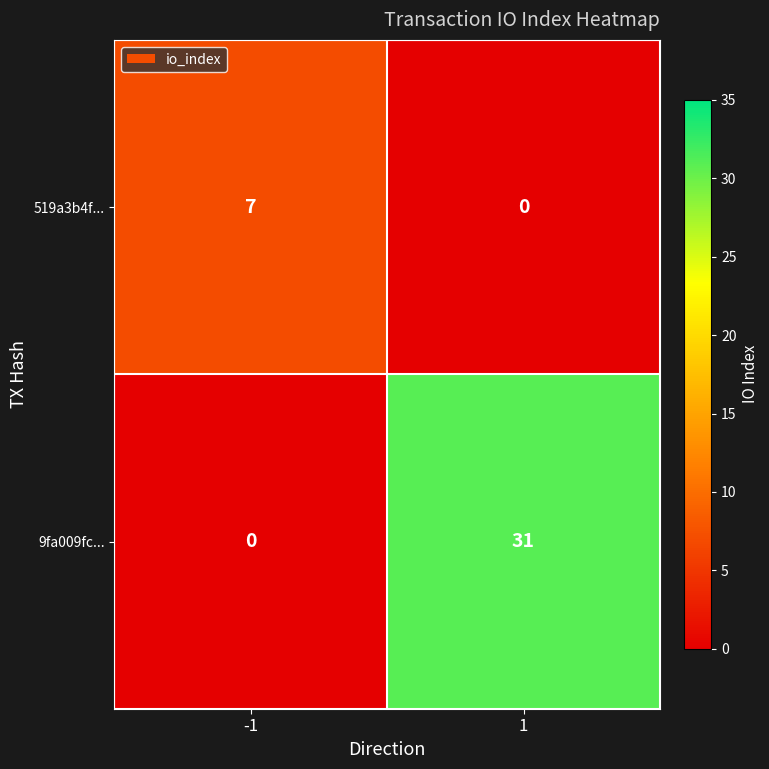

What is the difference between the 519a3b4f... values at 1 and -1?

7